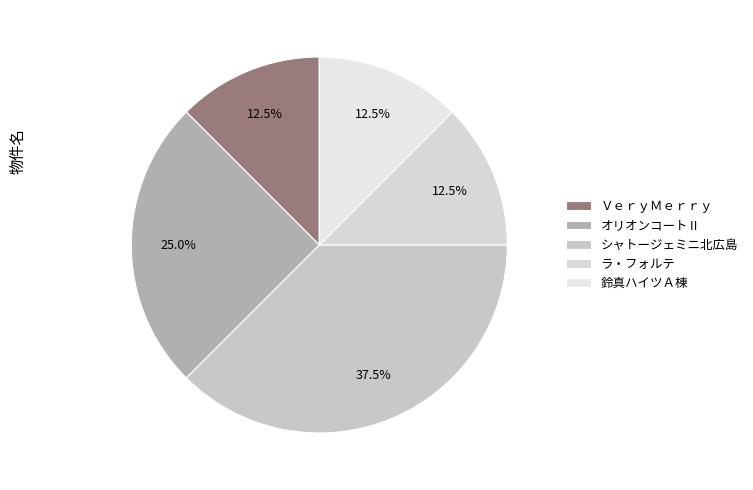

How many segments does this pie chart have?

5